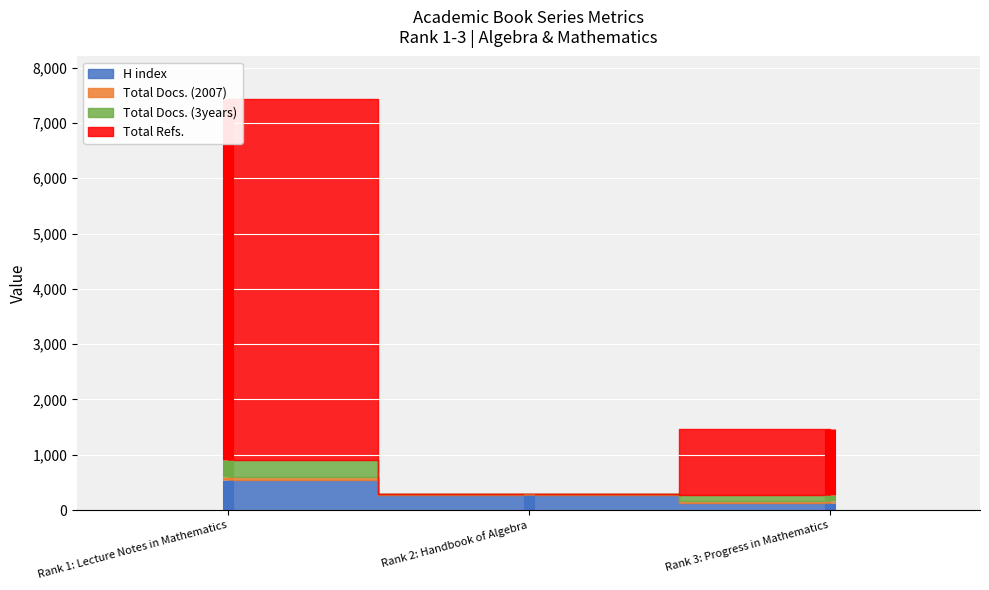

Reading right to left, transcribe all the data shown in this chart.

H index: Rank 3: Progress in Mathematics=122	Rank 2: Handbook of Algebra=280	Rank 1: Lecture Notes in Mathematics=538
Total Docs. (2007): Rank 3: Progress in Mathematics=39	Rank 2: Handbook of Algebra=20	Rank 1: Lecture Notes in Mathematics=69
Total Docs. (3years): Rank 3: Progress in Mathematics=112	Rank 2: Handbook of Algebra=0	Rank 1: Lecture Notes in Mathematics=294
Total Refs.: Rank 3: Progress in Mathematics=1200	Rank 2: Handbook of Algebra=0	Rank 1: Lecture Notes in Mathematics=6538